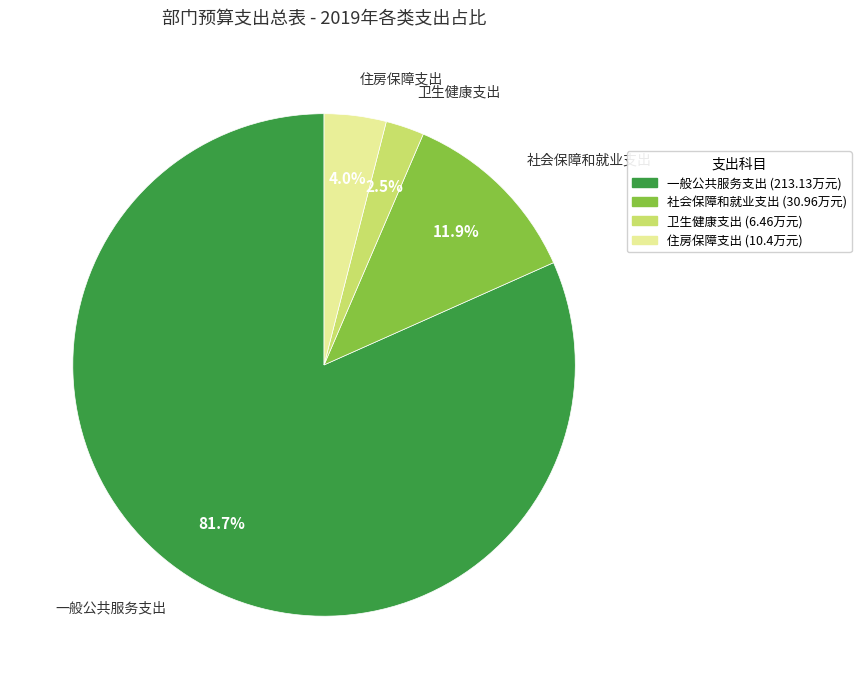

What is the smallest slice in the pie chart?

卫生健康支出